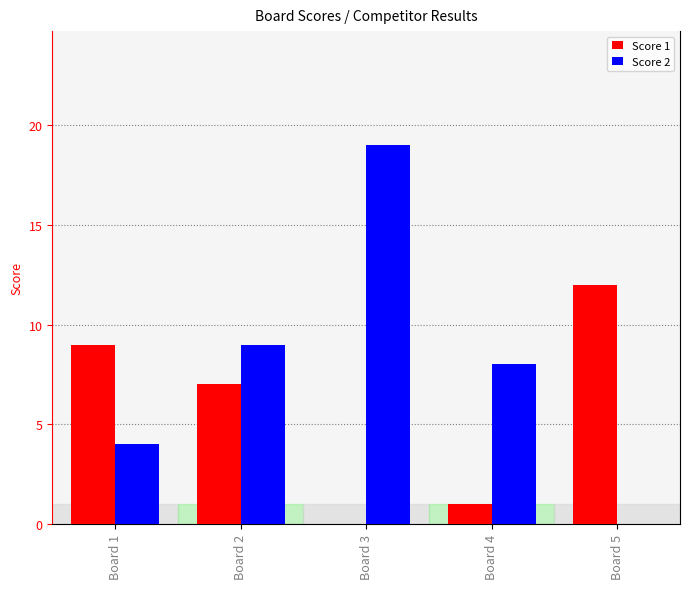

Does the chart contain stacked bars?

No